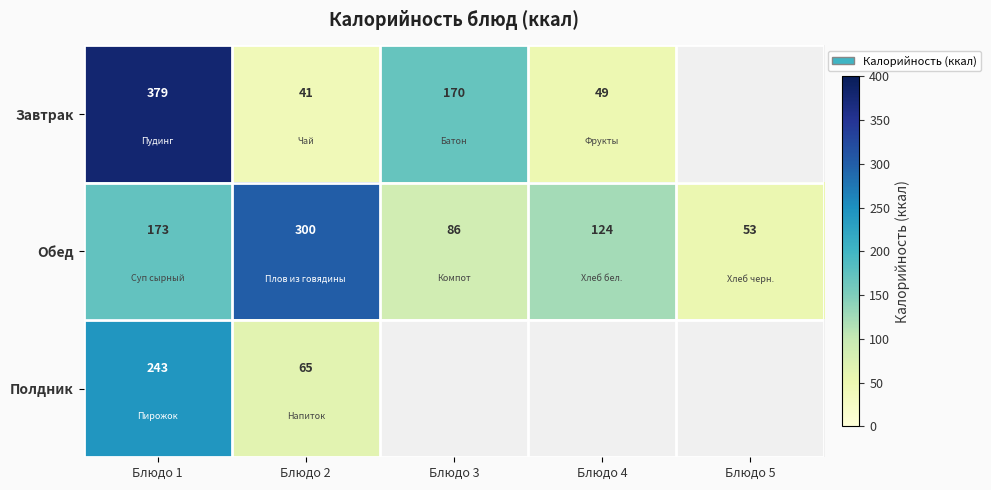

How many distinct data groups are displayed?

3